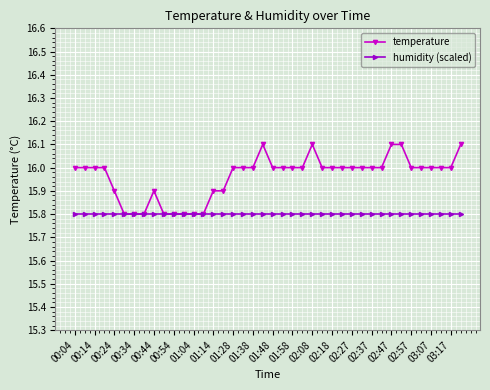

How many data points does each series have?

40